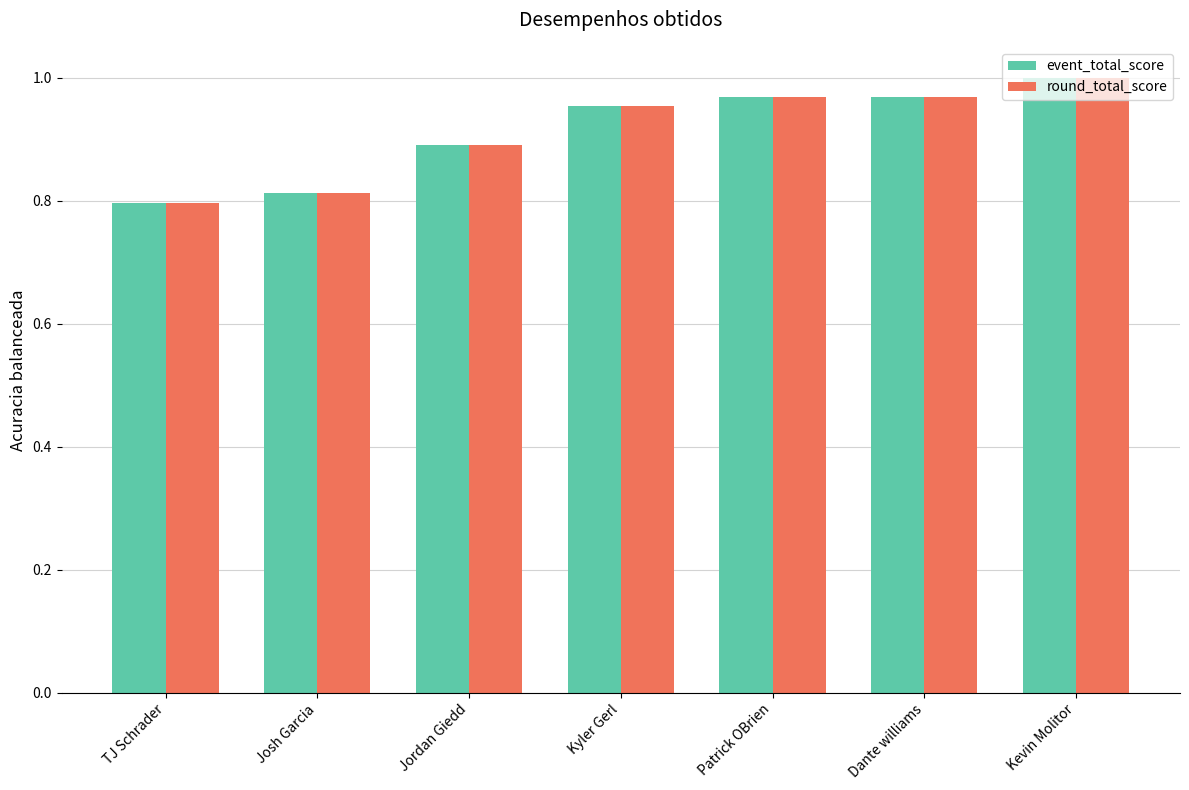

True or false: event_total_score has a value of 0.6 at Patrick OBrien.

False